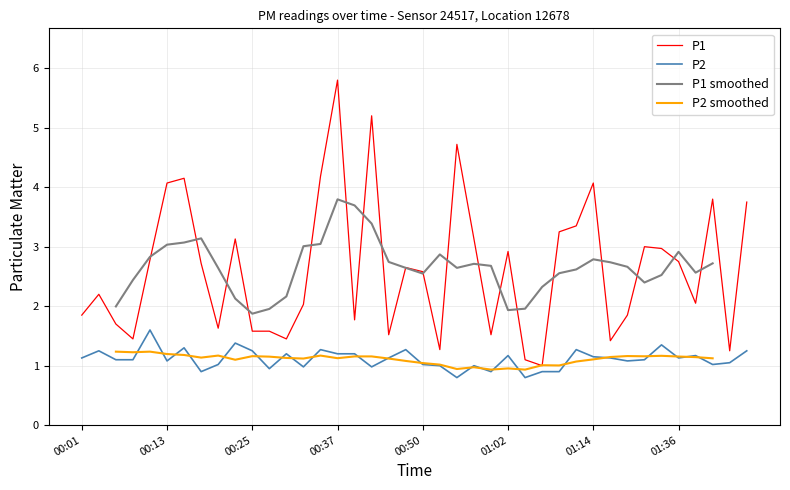

What is the lowest value of the P2 series?

0.8